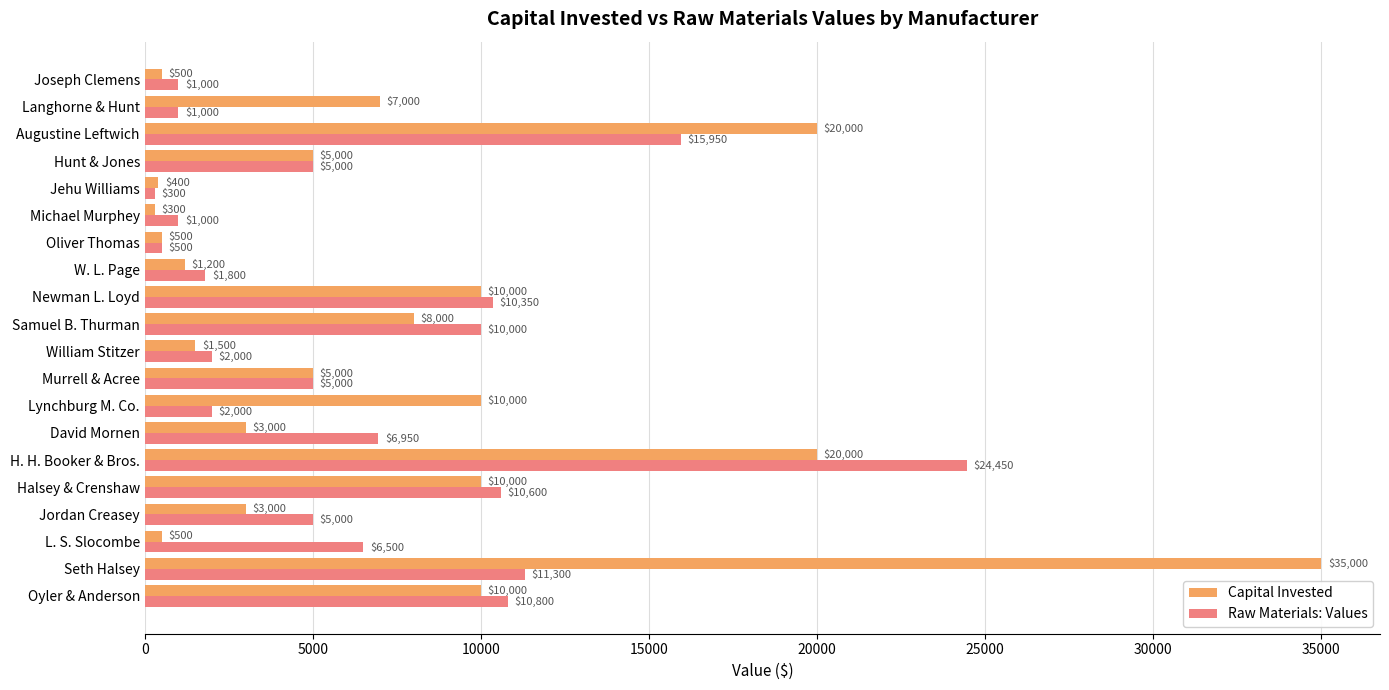

What are all the series names shown in the legend?

Capital Invested, Raw Materials: Values